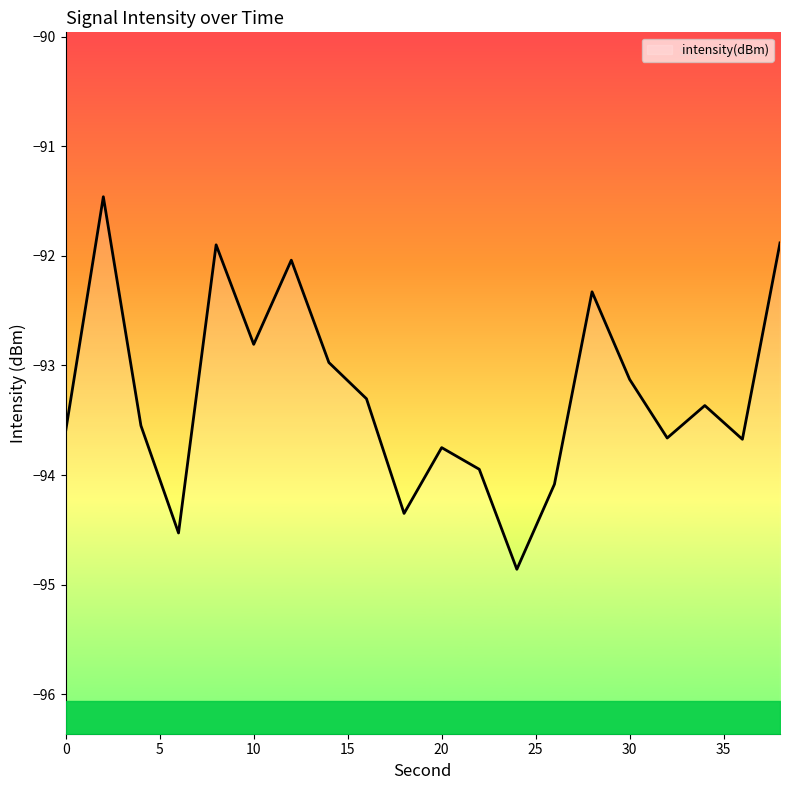

What is the difference between the values at 6 and 22?

0.6